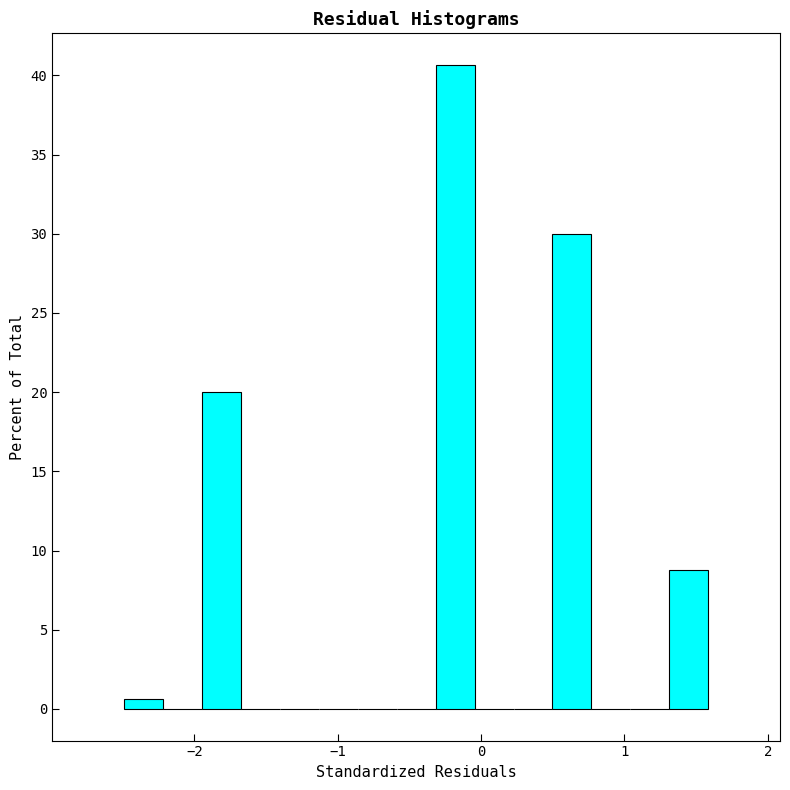

Read against the x-axis, roughly where is the centre of the tallest bar?

-0.2